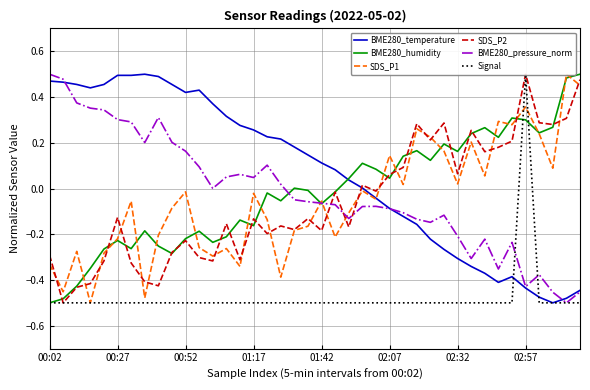

In SDS_P2, how many points are lower than both neighbors (excluding endpoints)?

13